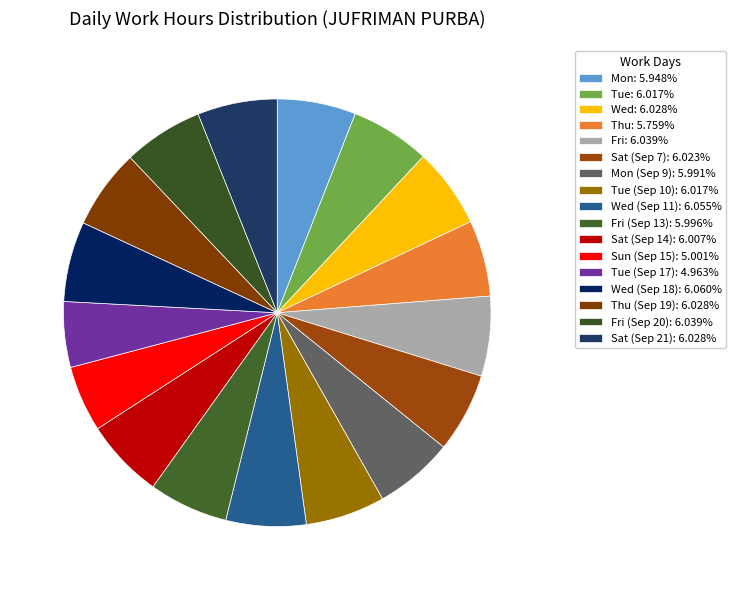

How many segments does this pie chart have?

17